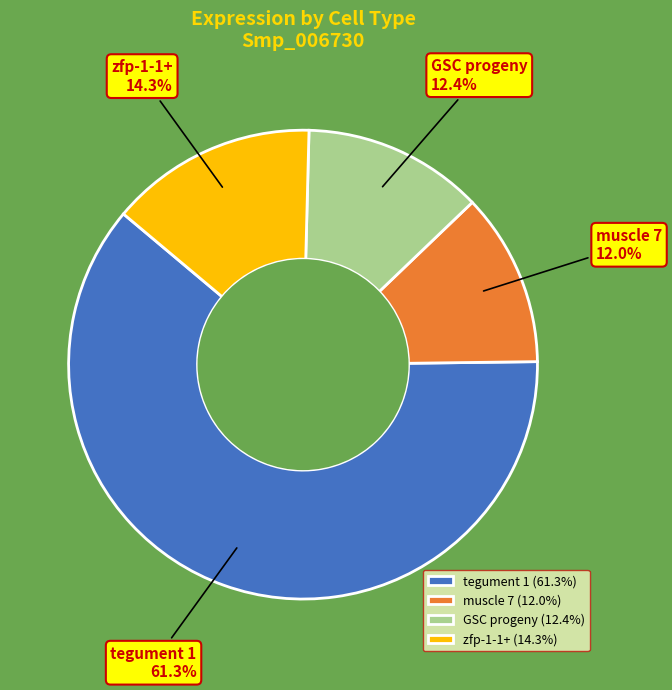

Combined, what portion of the pie is tegument 1 and GSC progeny?

73.7%